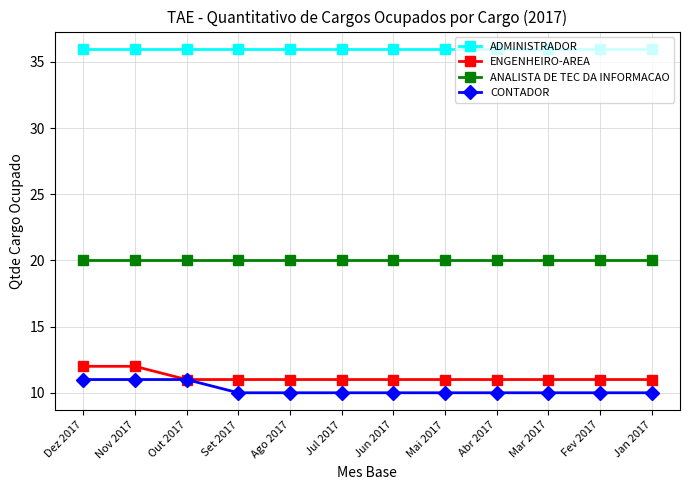

Is the value of ANALISTA DE TEC DA INFORMACAO at Nov 2017 greater than the value of CONTADOR at Jan 2017?

Yes